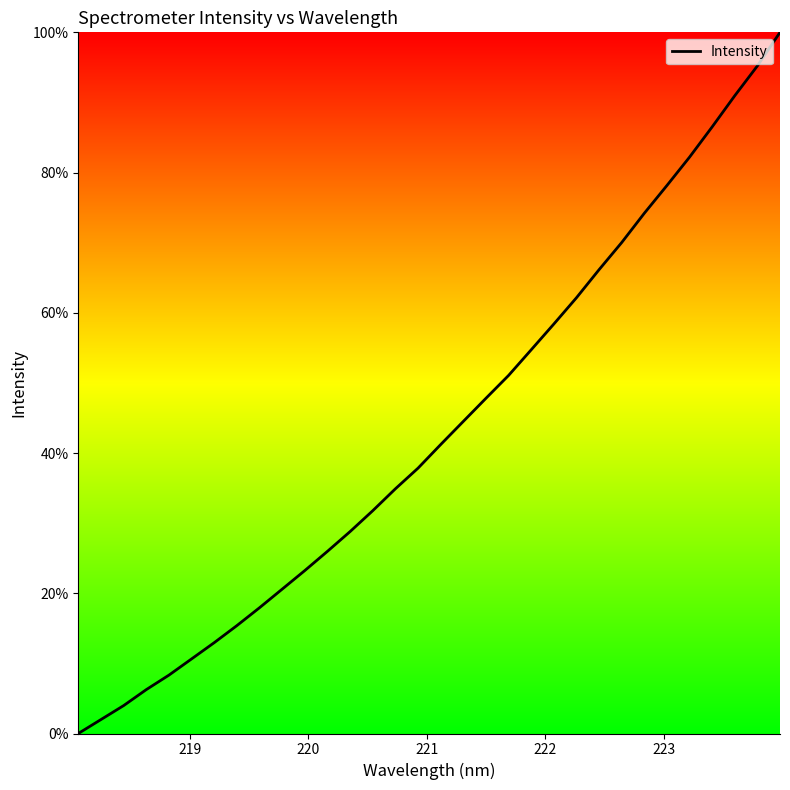

What is the value of the 11th point from the left?

23.2